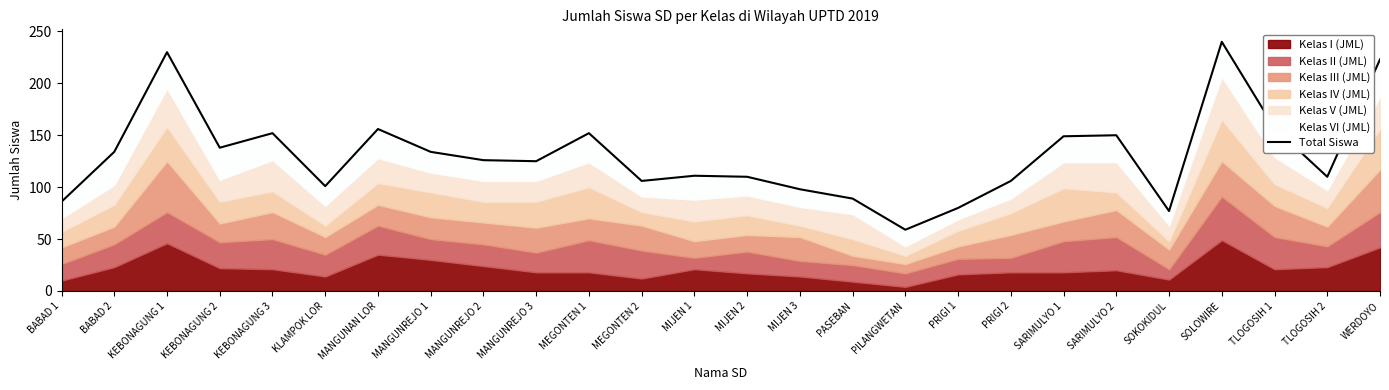

What is the greatest value displayed?

240